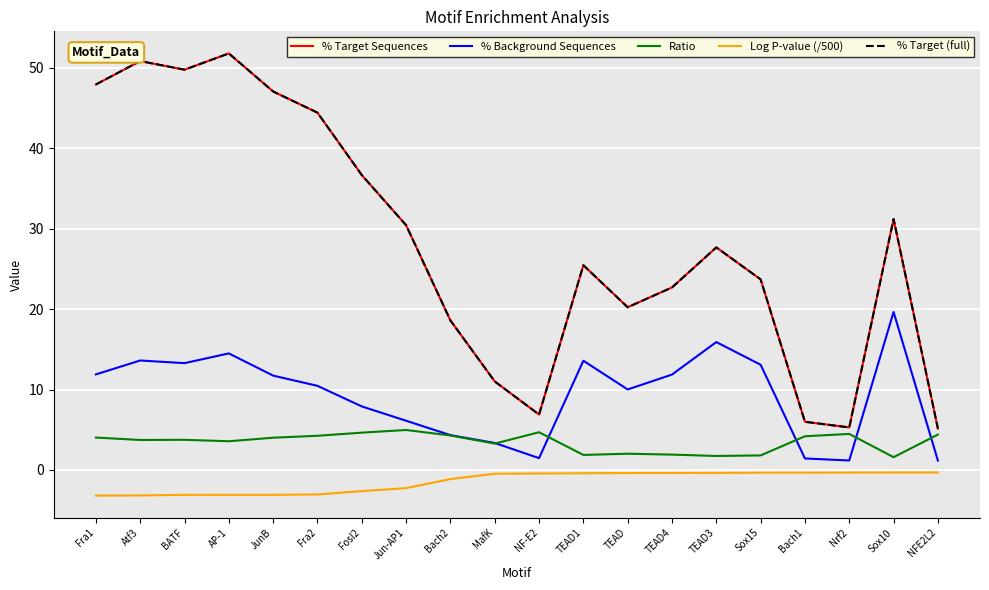

Is the value of % Target Sequences at TEAD4 greater than the value of Ratio at Atf3?

Yes